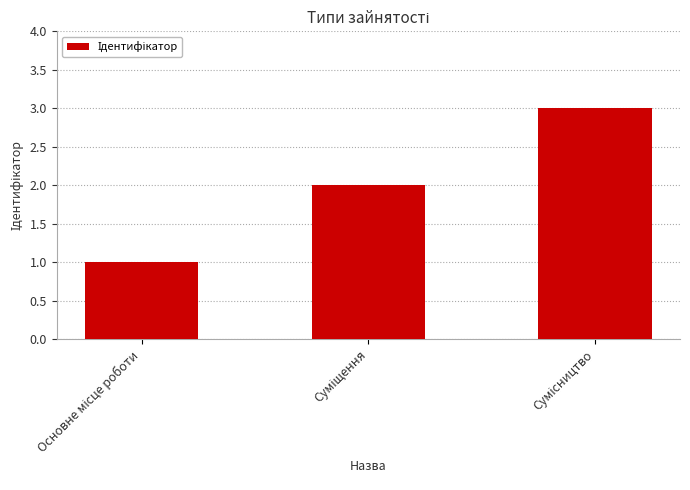

Are the bars horizontal?

No